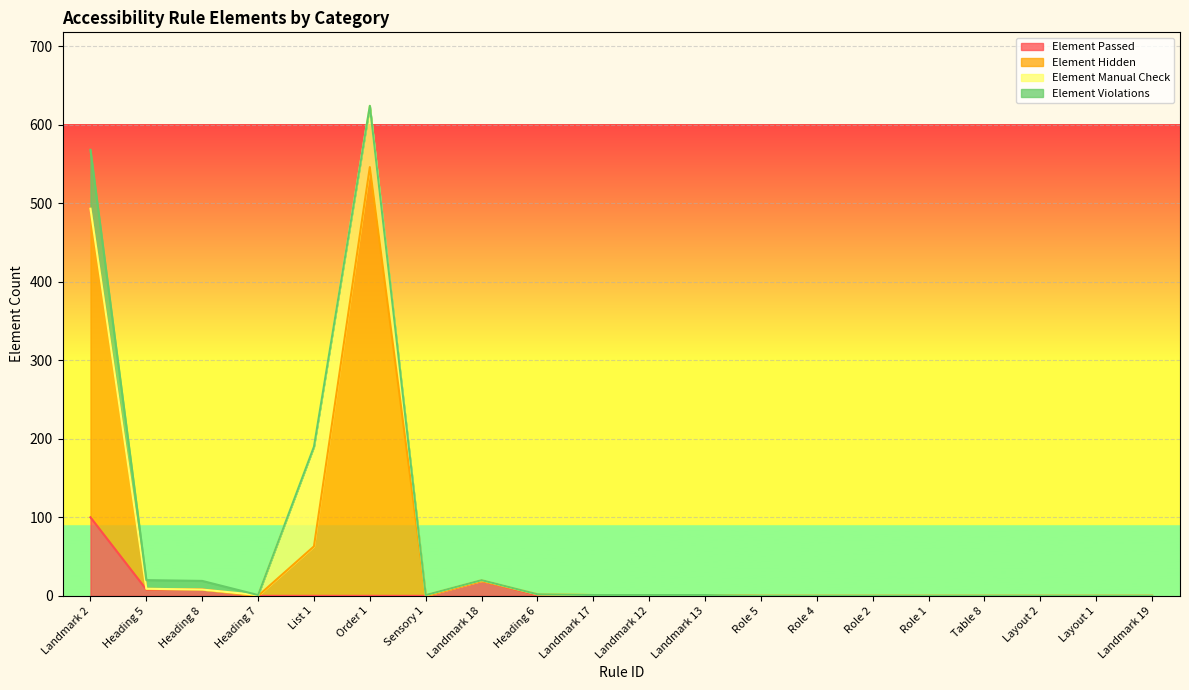

What is the label of the 8th point from the left?

Landmark 18